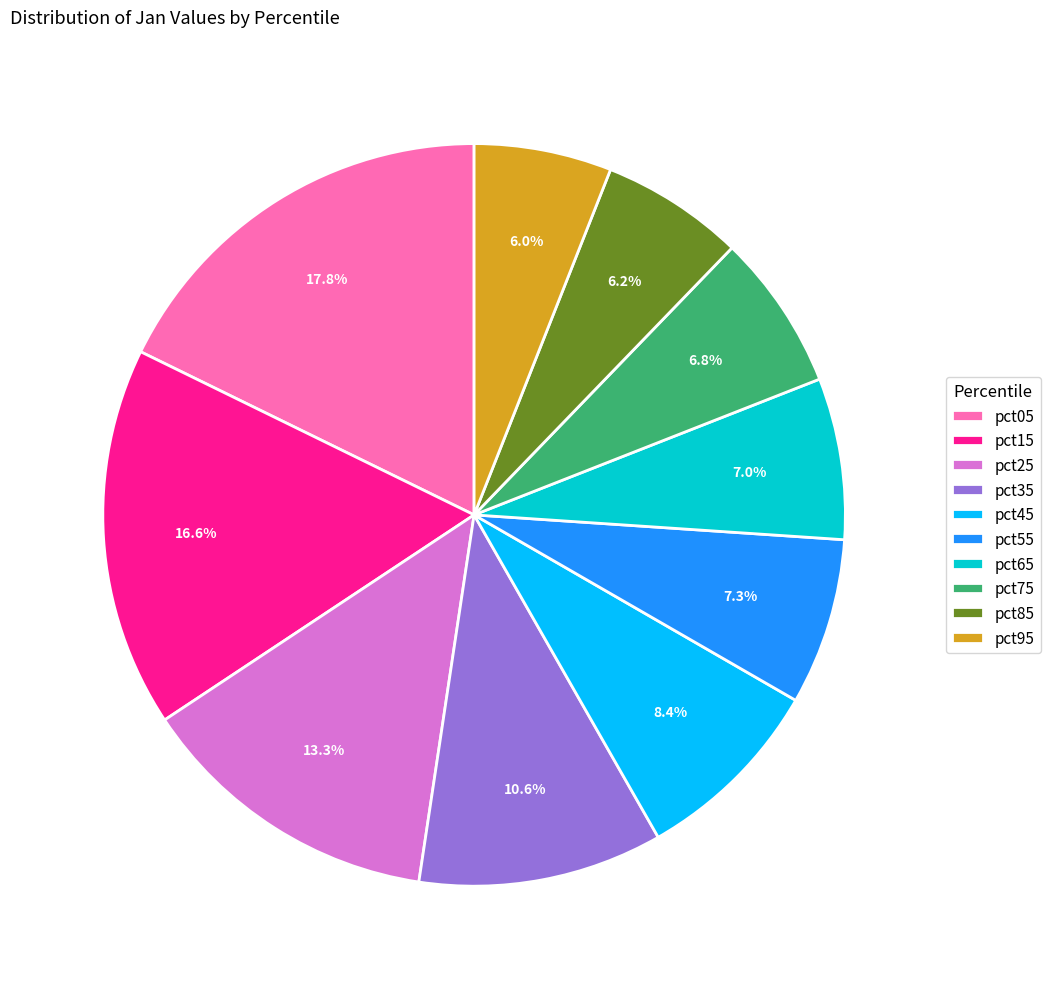

What is the ratio of the value at pct95 to the value at pct05?

0.3